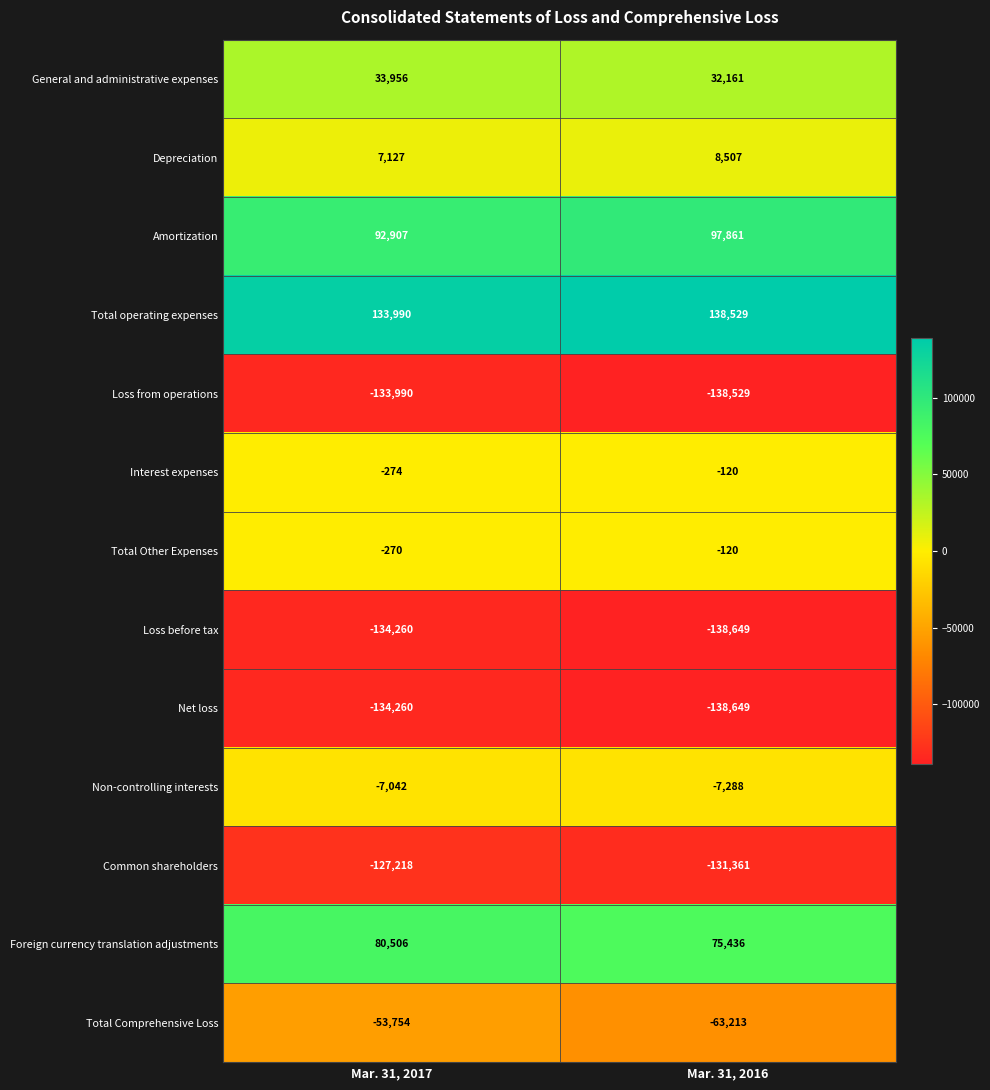

What is the difference between the Depreciation values at Mar. 31, 2017 and Mar. 31, 2016?

1380